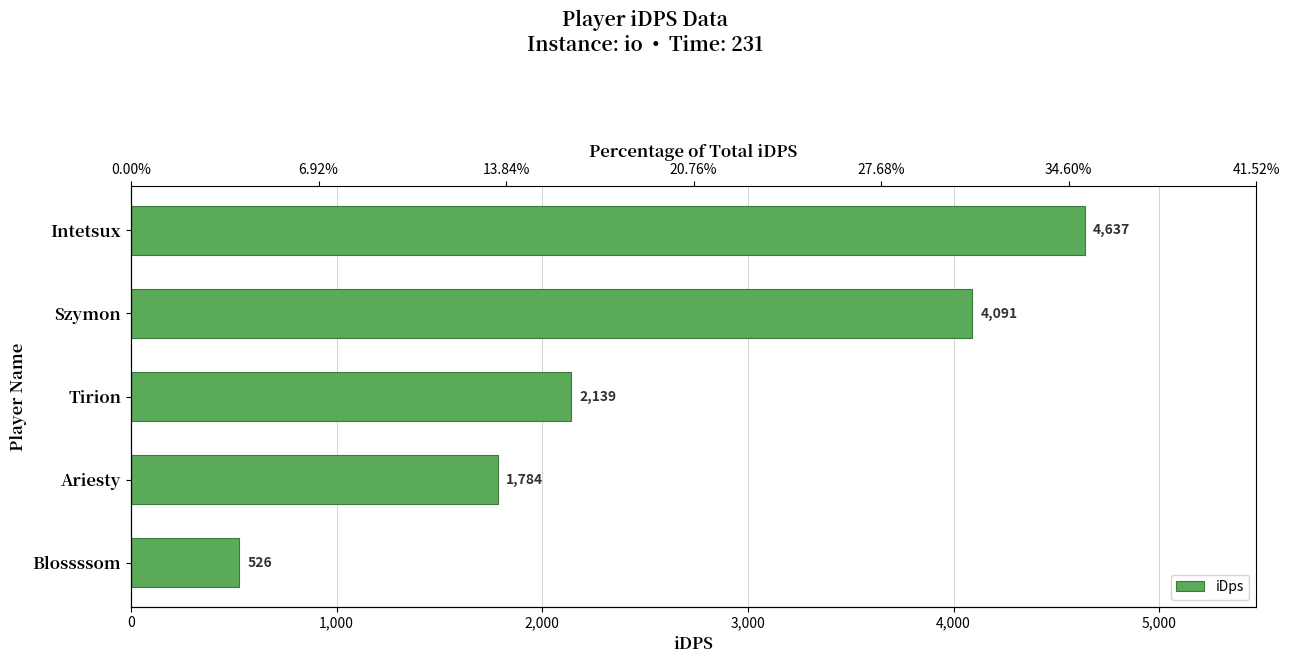

What is the value of the 1st bar from the left?

526.3